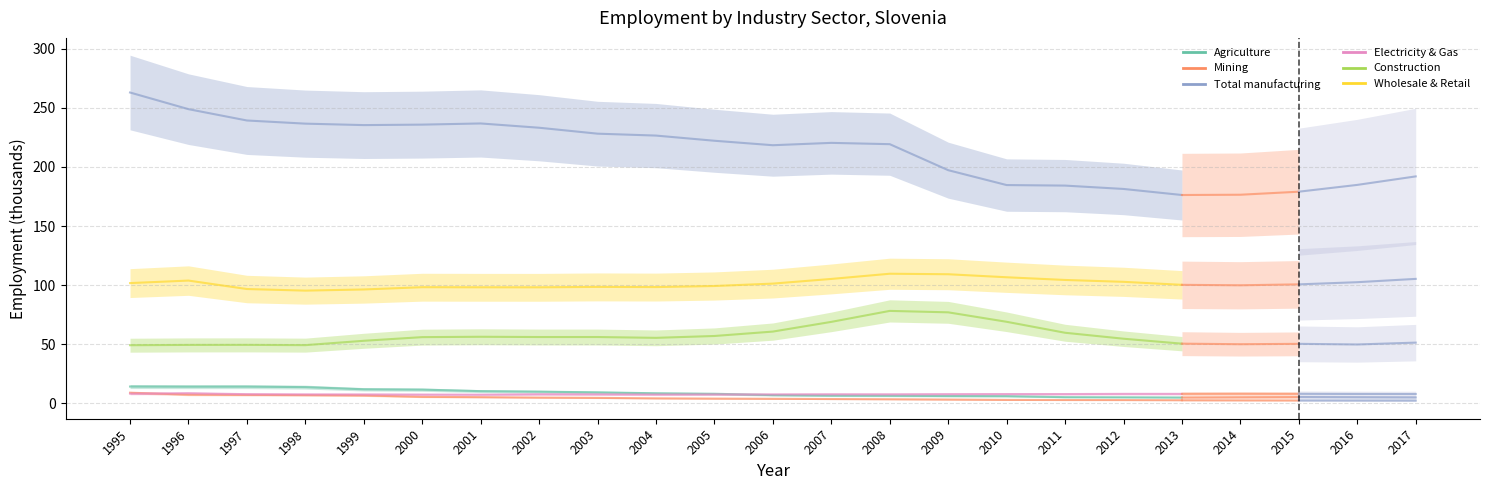

What are all the series names shown in the legend?

Agriculture, Mining, Total manufacturing, Electricity & Gas, Construction, Wholesale & Retail